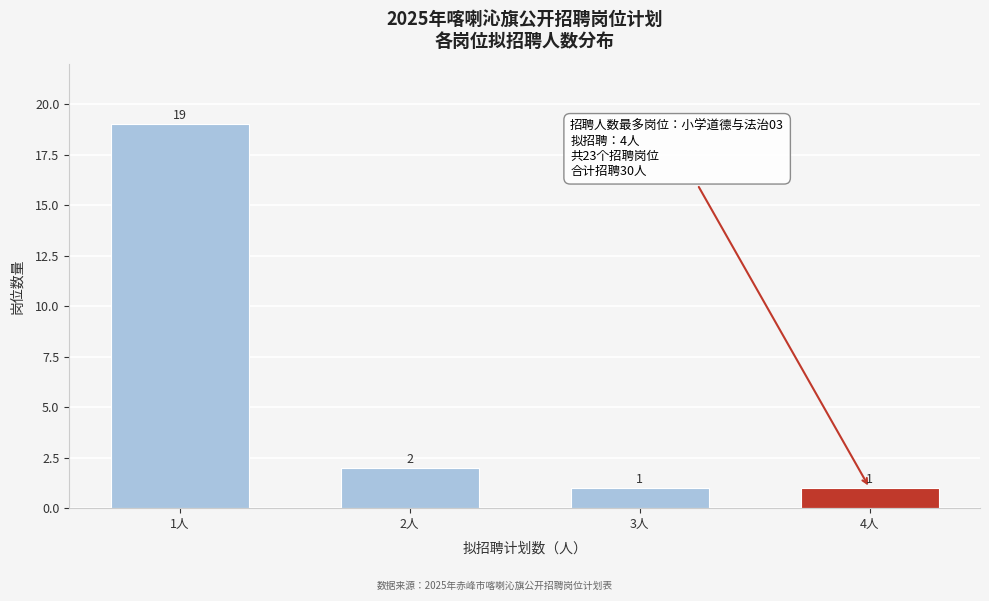

Reading left to right, transcribe all the data shown in this chart.

19	2	1	1